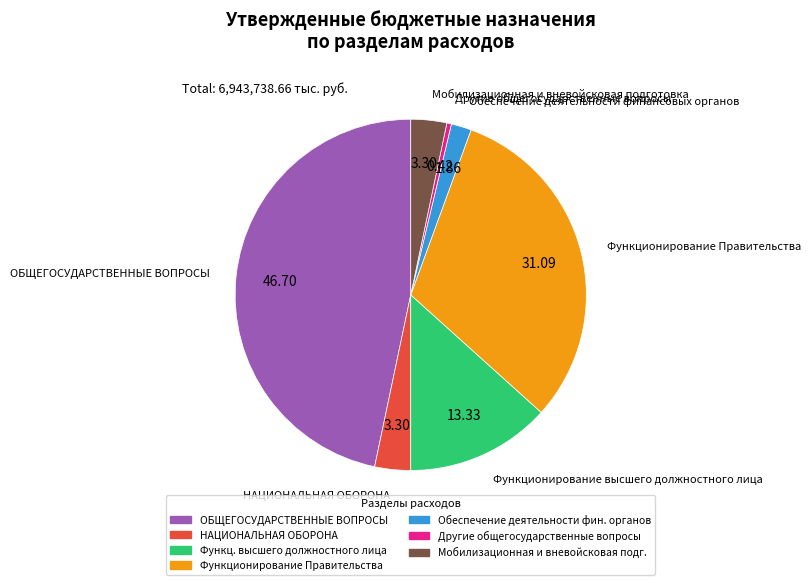

Is there any slice that represents more than half of the pie?

No